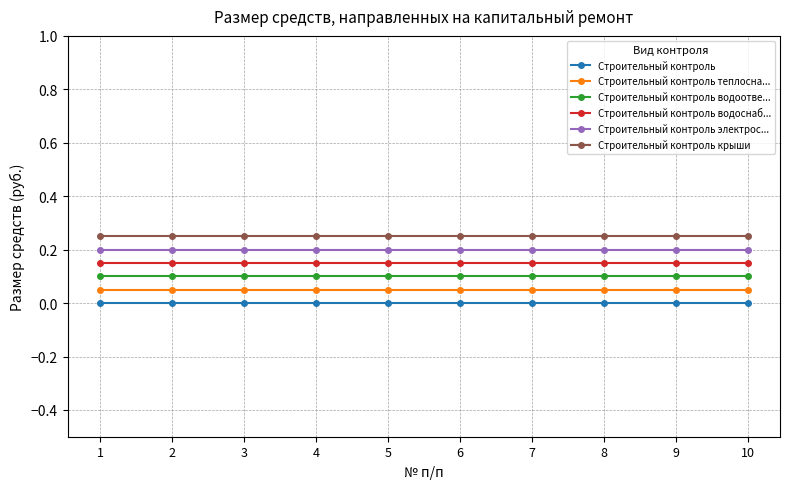

List the series in order of their overall mean, lowest first.

Строительный контроль, Строительный контроль теплосна..., Строительный контроль водоотве..., Строительный контроль водоснаб..., Строительный контроль электрос..., Строительный контроль крыши